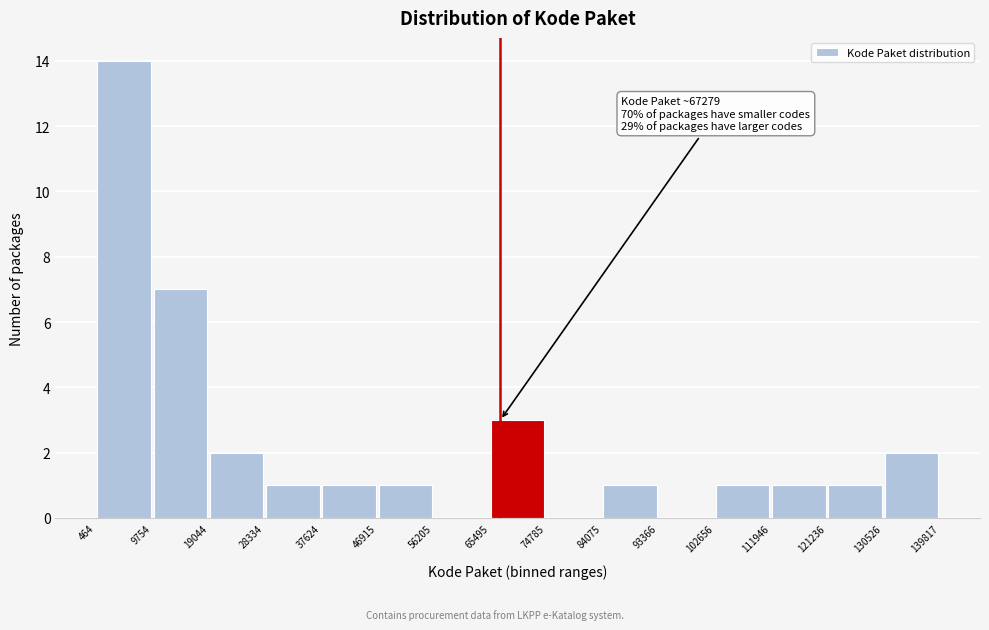

Over which range of the x-axis is the bar tallest?

464 to 9754